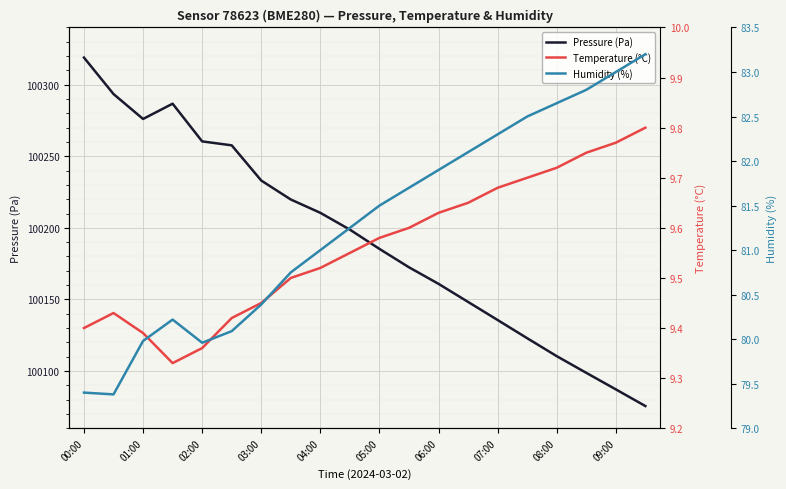

How many data points in Pressure (Pa) are above 100198?

10